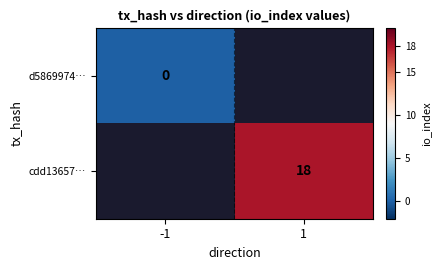

Is the value of d5869974… at -1 greater than the value of cdd13657… at 1?

No